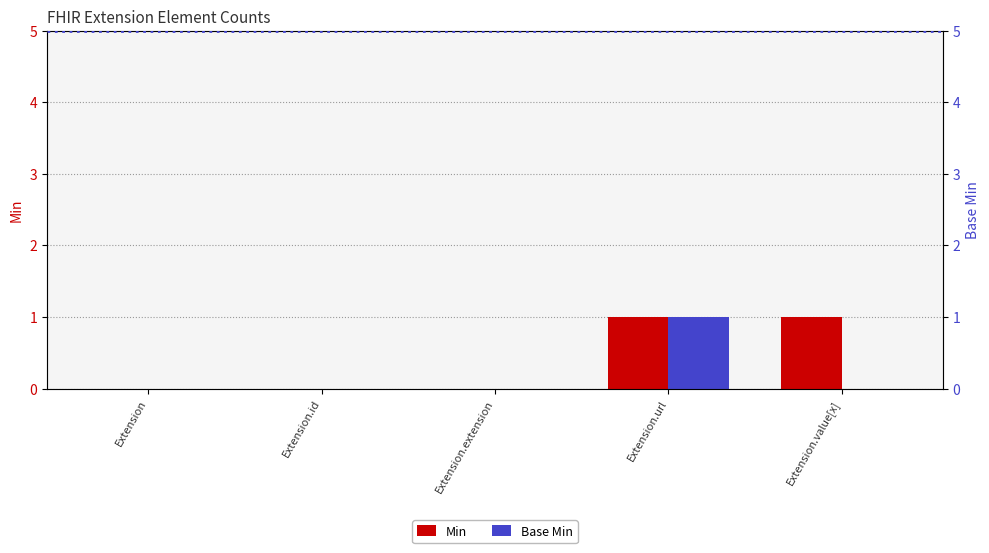

What is the sum of all Min values?

2